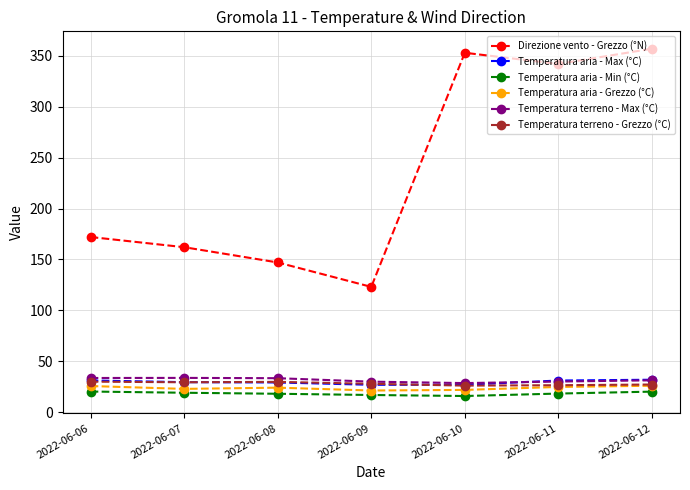

What is the spread (max minus min) of values at 2022-06-09?

106.2